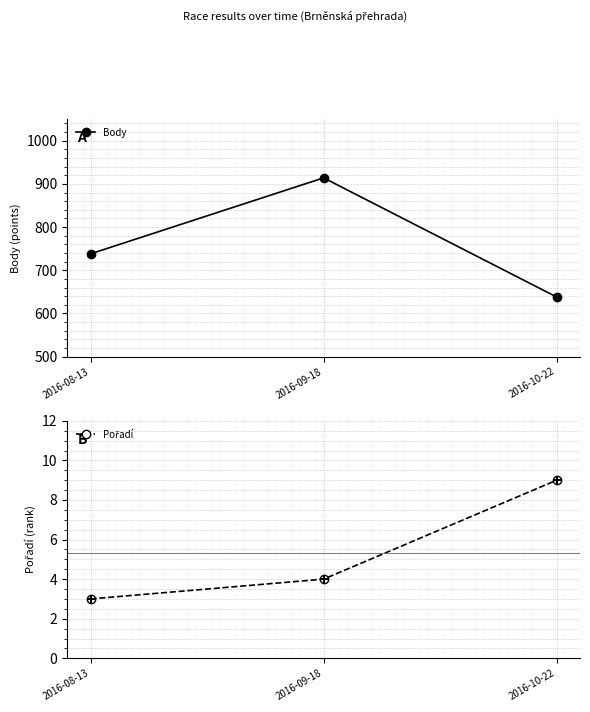

At which category is the sum across all series the highest?

2016-09-18